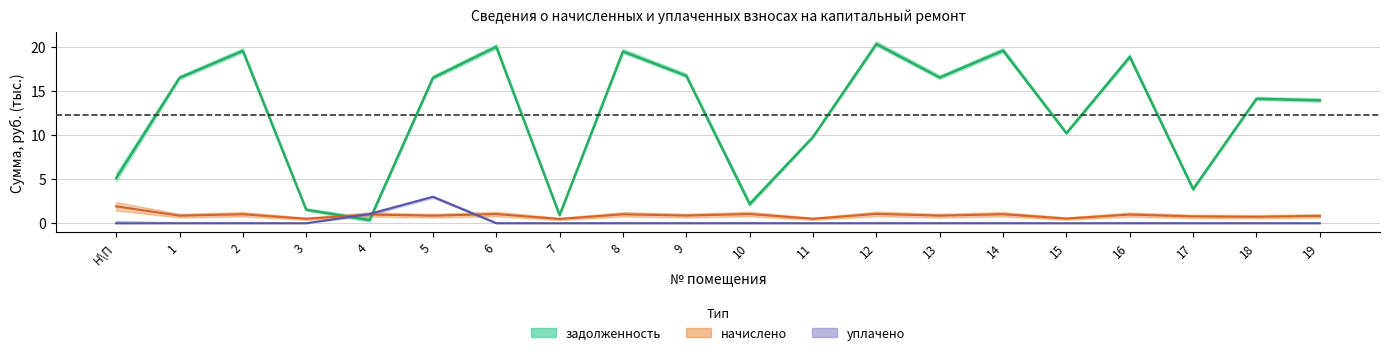

What is the difference between the начислено values at 4 and 1?

0.1